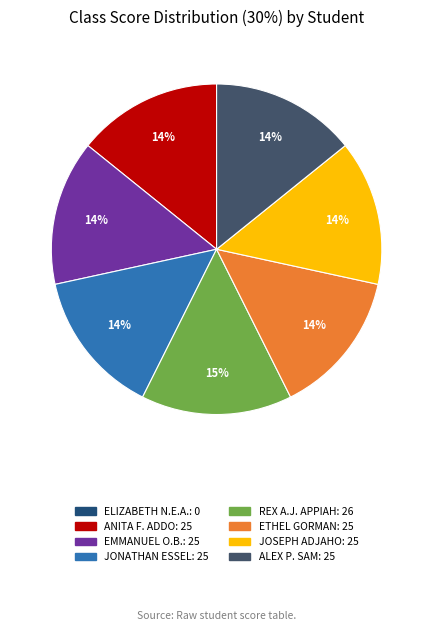

Does any single category account for the majority?

No